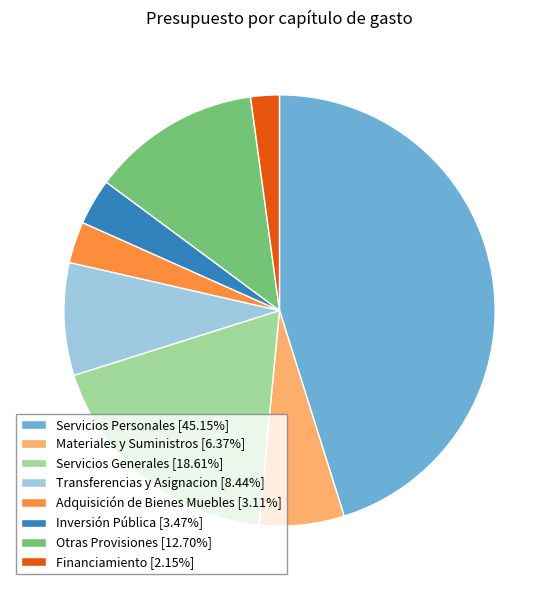

Is there any slice that represents more than half of the pie?

No